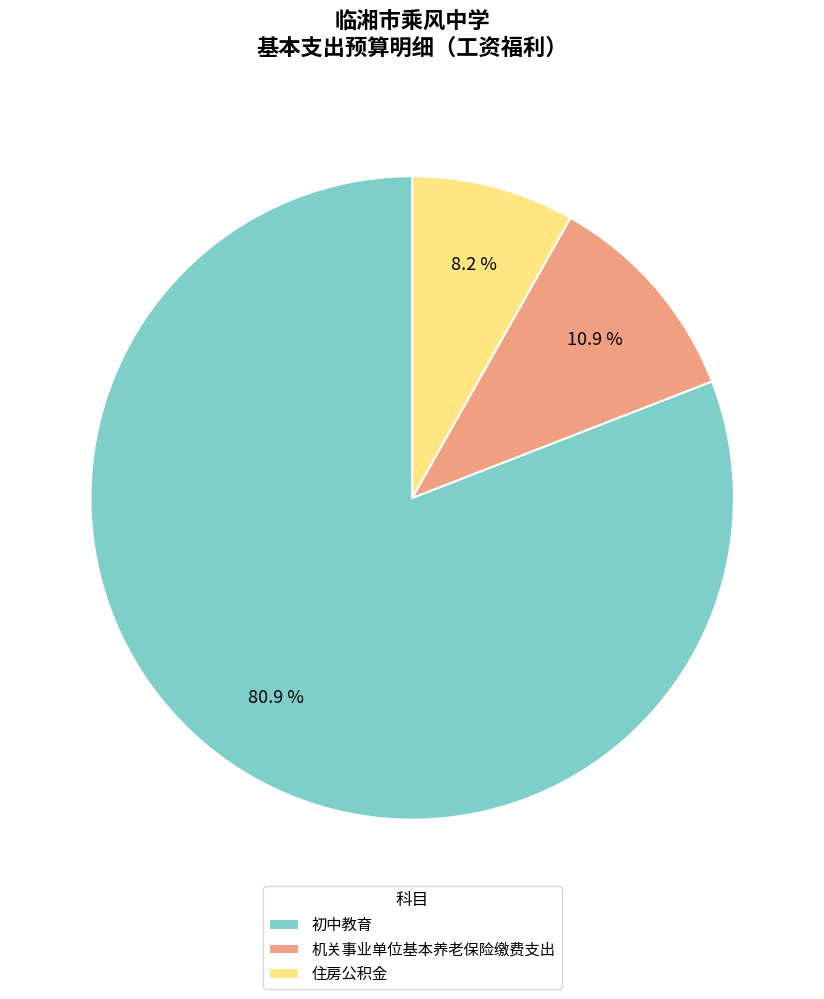

What percentage is the 机关事业单位基本养老保险缴费支出 slice, to the nearest percent?

11%